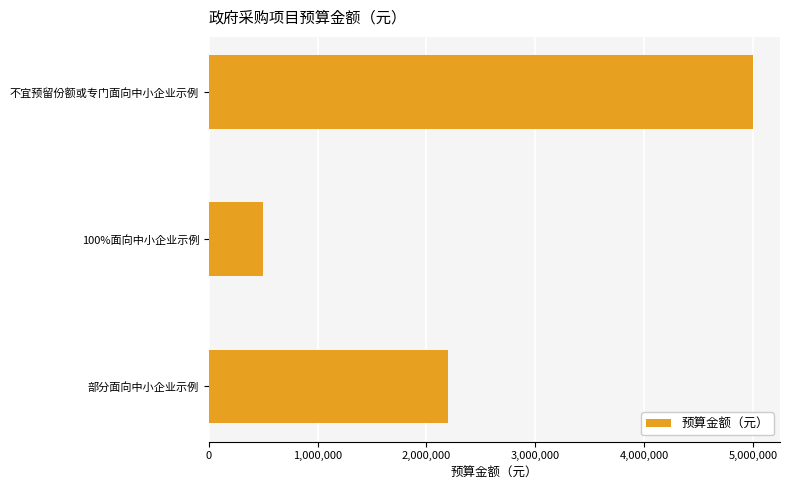

Rank the categories by value from highest to lowest.

不宜预留份额或专门面向中小企业示例, 部分面向中小企业示例, 100%面向中小企业示例